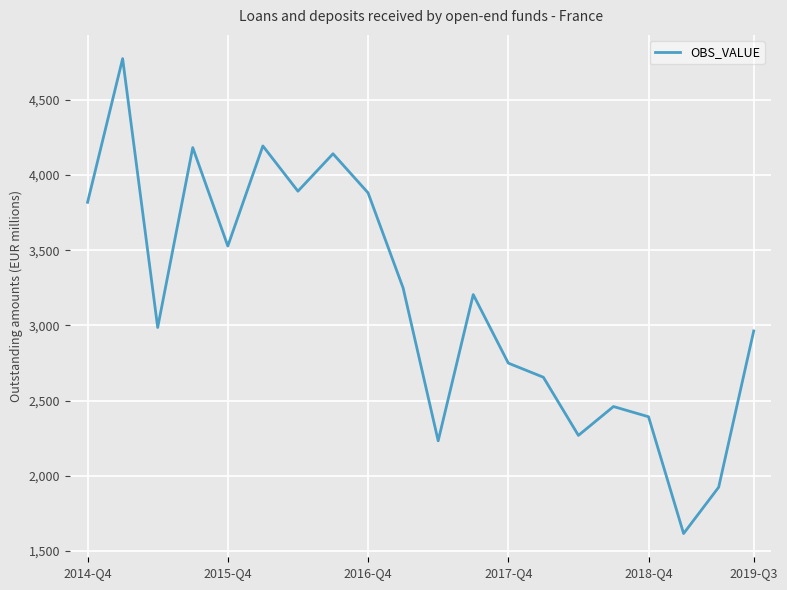

What is the maximum value shown in the chart?

4775